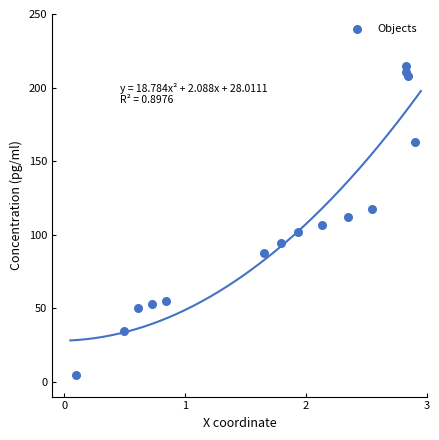

What is the range of Y values (max minus min)?

210.0